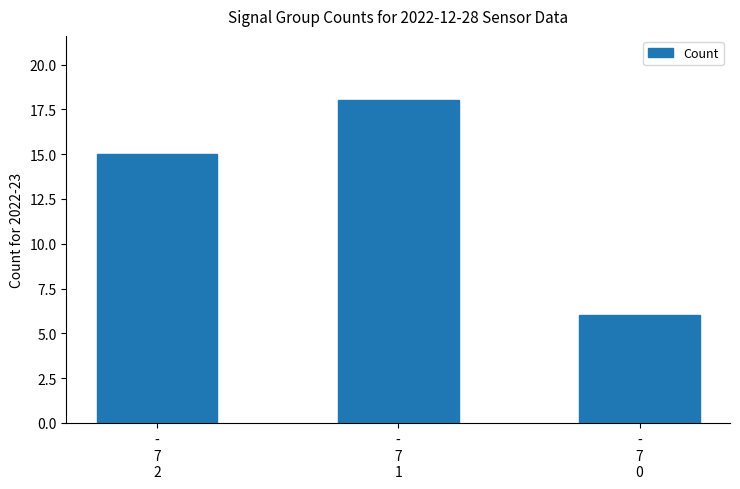

Reading left to right, extract all data points from this chart.

15	18	6